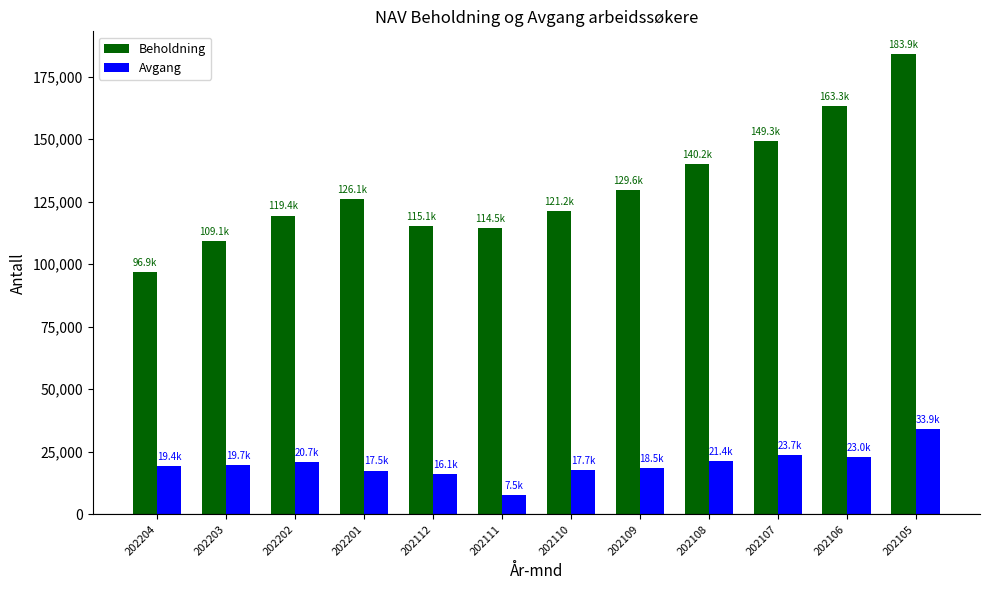

What is the total value across all series at 202111?

122021